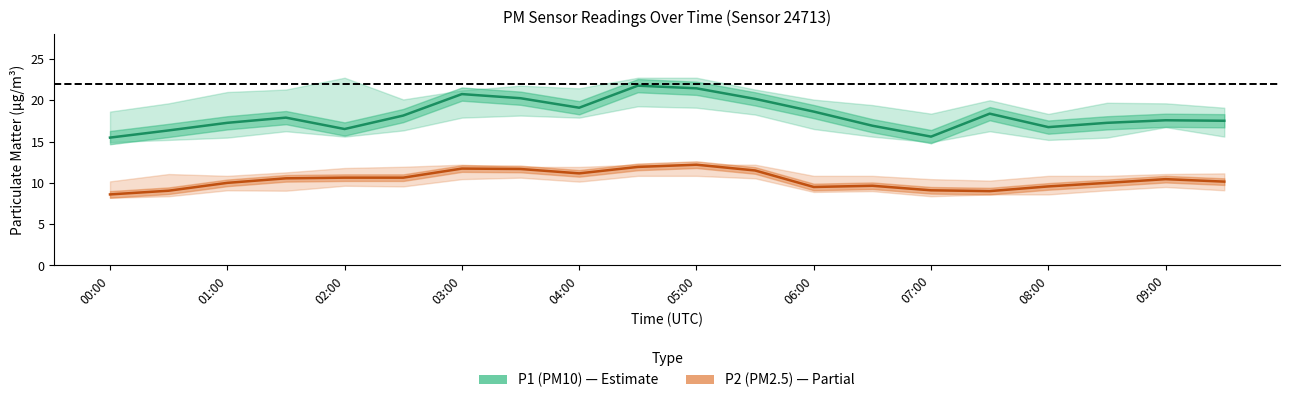

True or false: P1 (PM10) has more than 1 points higher than both neighbors.

True